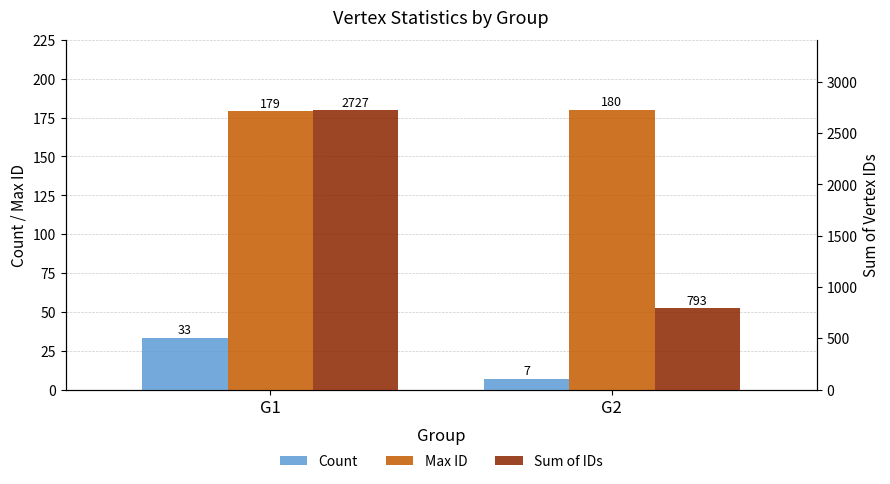

True or false: Max ID has a value of 179 at G1.

True